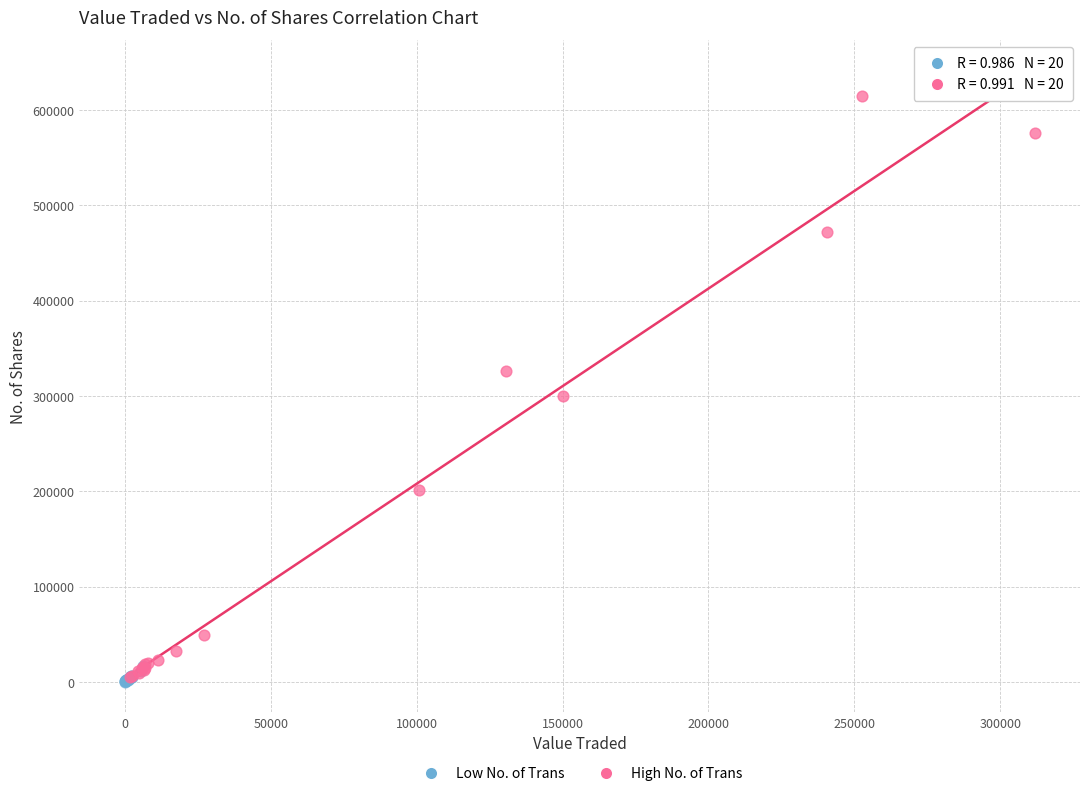

Which series contains the highest Y value?

High No. of Trans